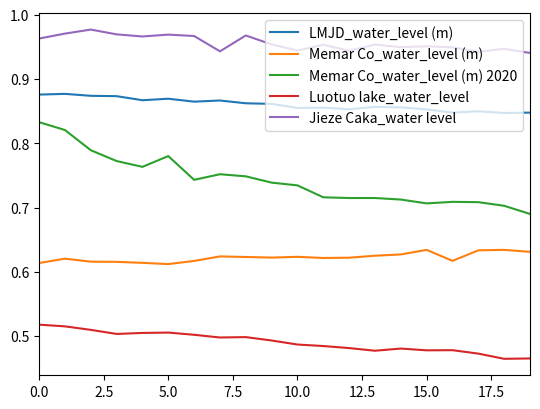

True or false: Jieze Caka_water level and Memar Co_water_level (m) cross at least once.

False